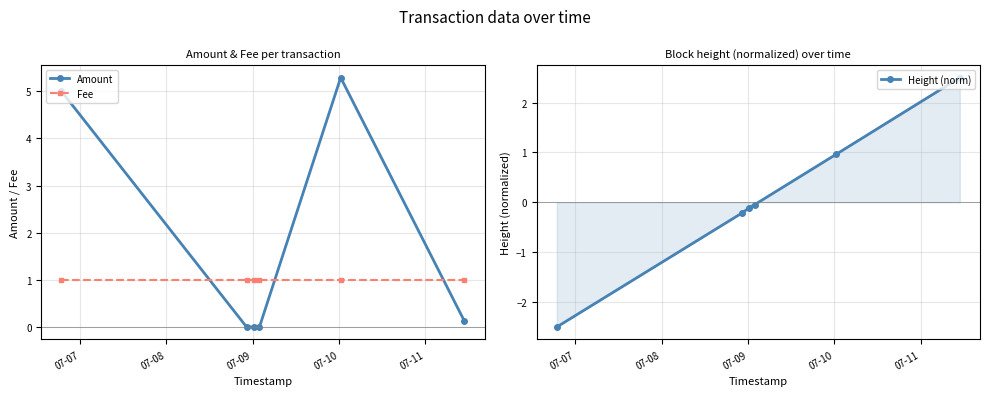

What is the value of the Height (norm) point at the 6th from the left?

2.5